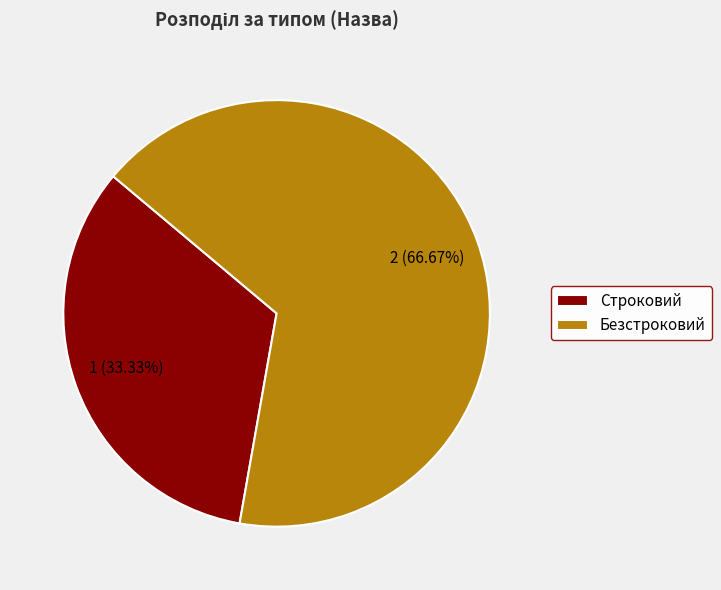

Is there a majority slice in this chart?

Yes